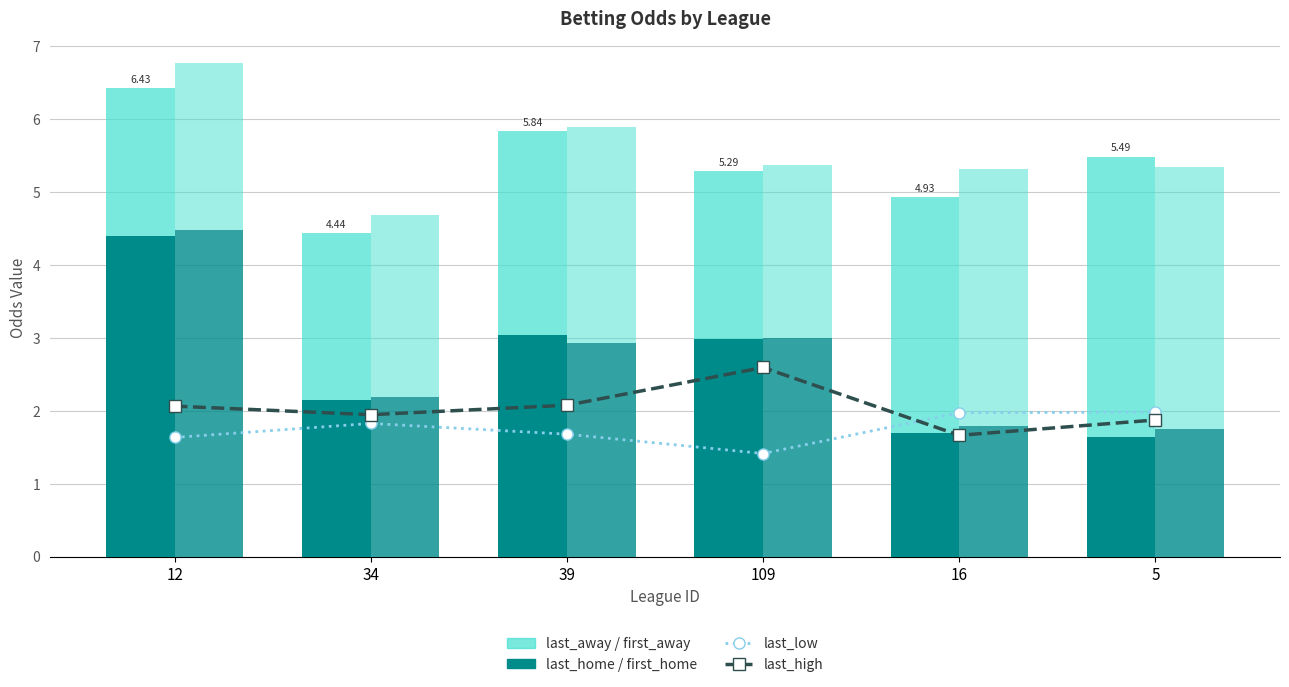

Where is first_home nearest to the value 3?

109